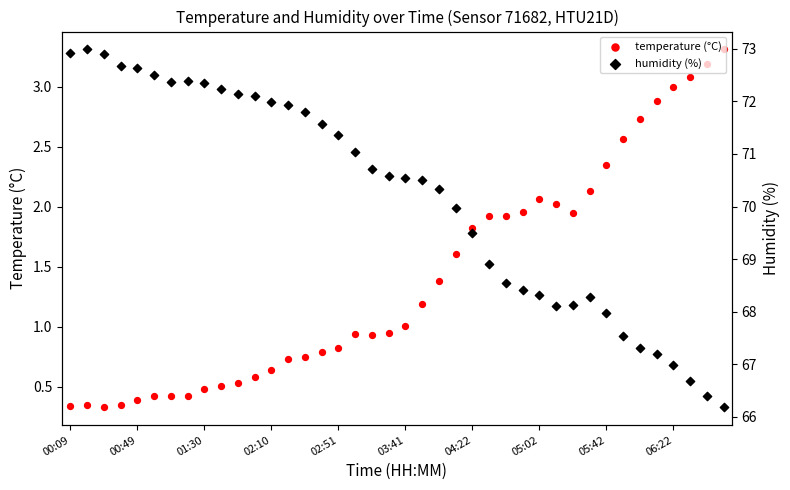

What is the total value across all series at 19?

71.5